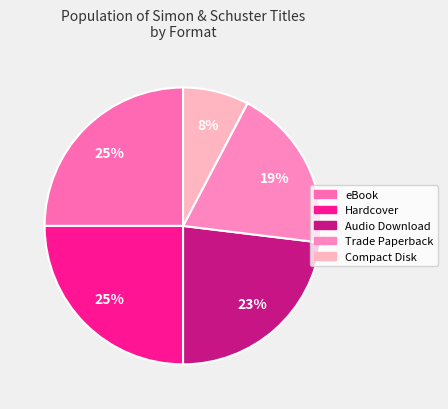

How many slices are in this pie chart?

5